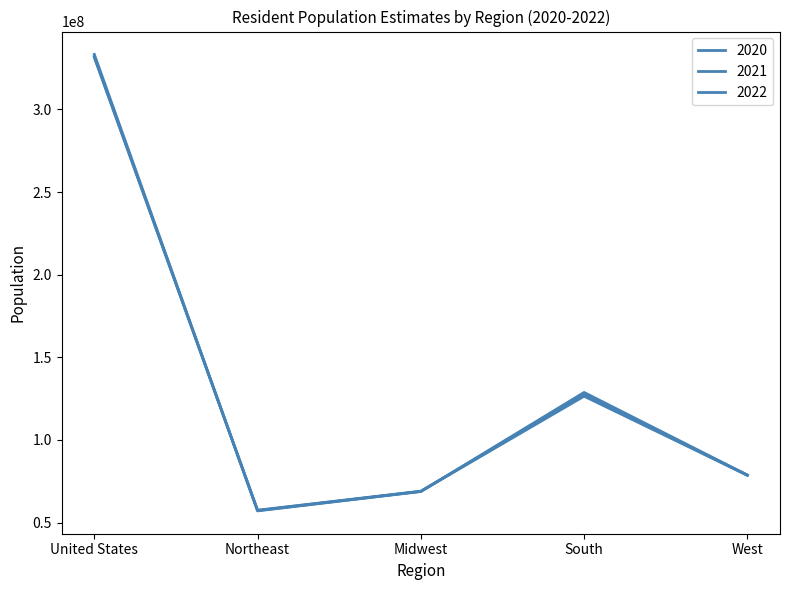

Rank the series at United States from highest to lowest value.

2022, 2021, 2020